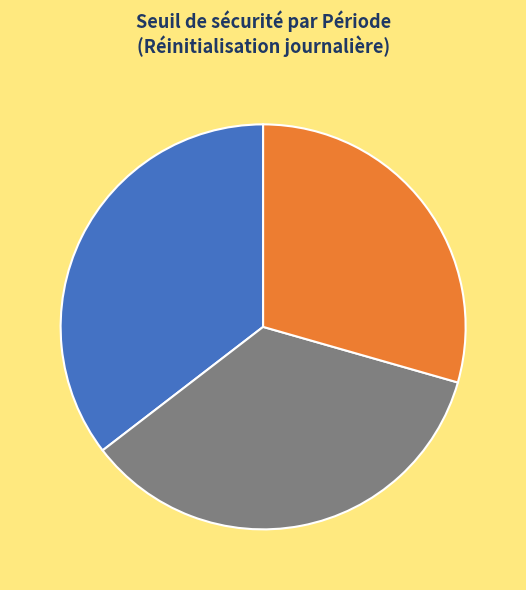

Combined, do Avril milieu (09-16) and Avril début (01-08) account for over 50%?

Yes